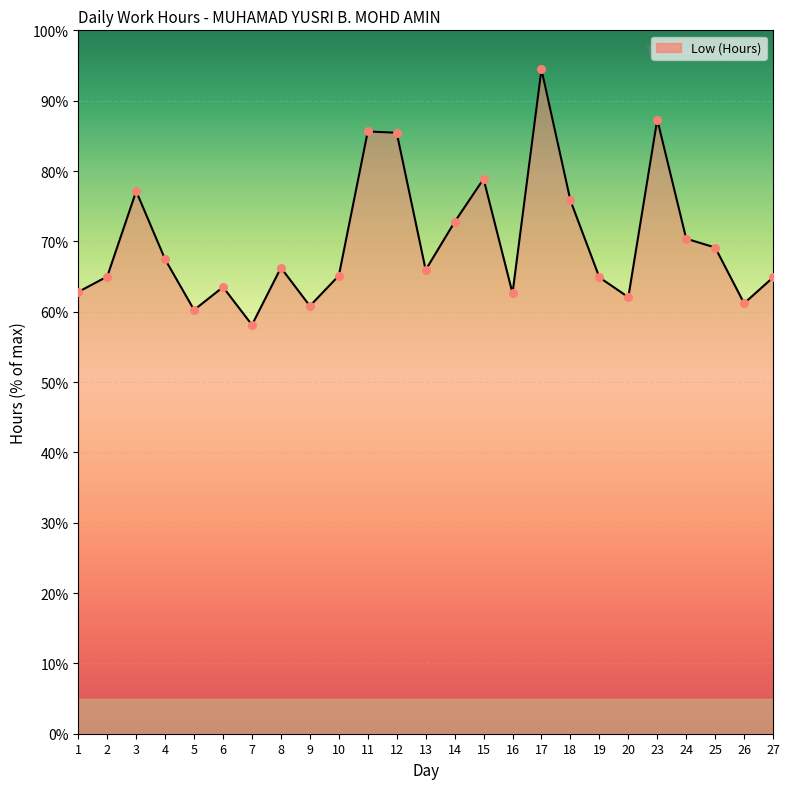

Approximately how many times larger is the value at 18 compared to 13?

1.1